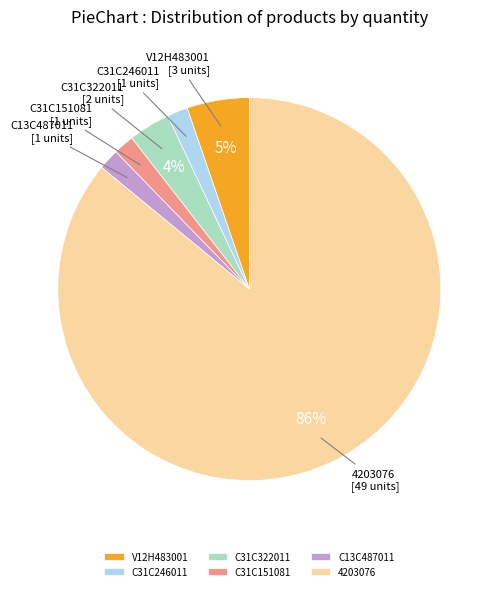

Which category has the biggest portion of the pie?

4203076